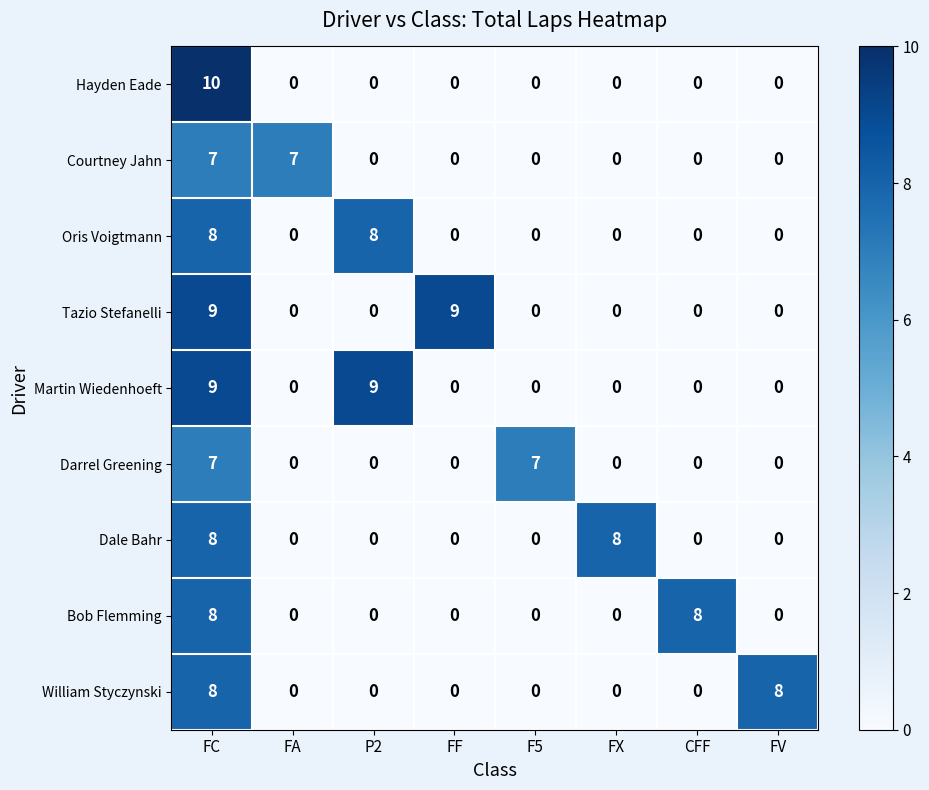

How many Courtney Jahn values are between 0 and 7?

8